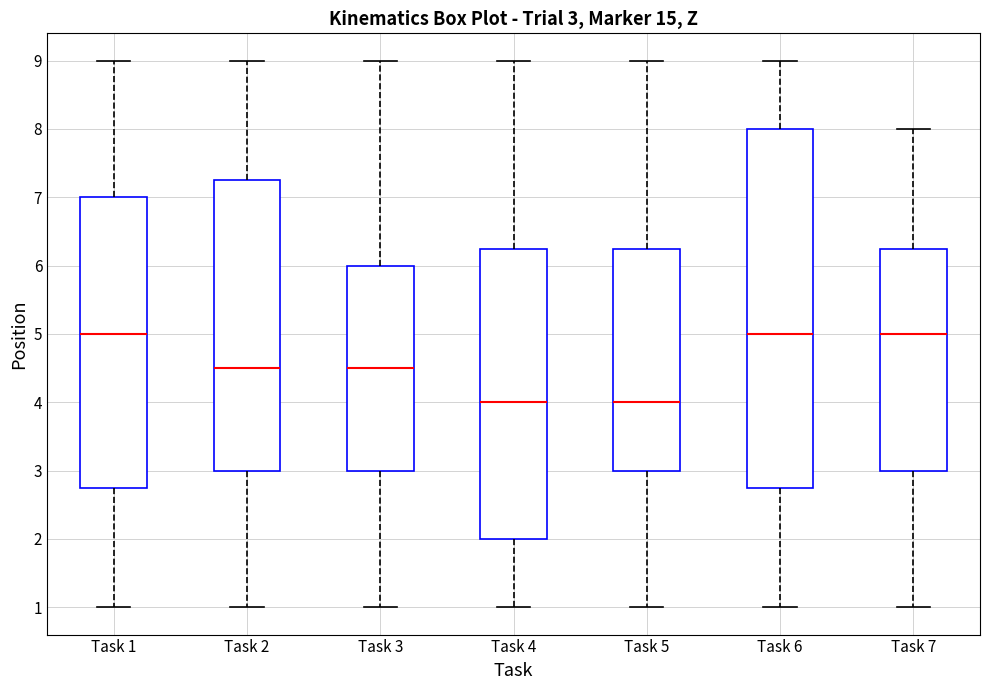

Comparing the boxes themselves (not the whiskers), which one is the tallest?

Task 6